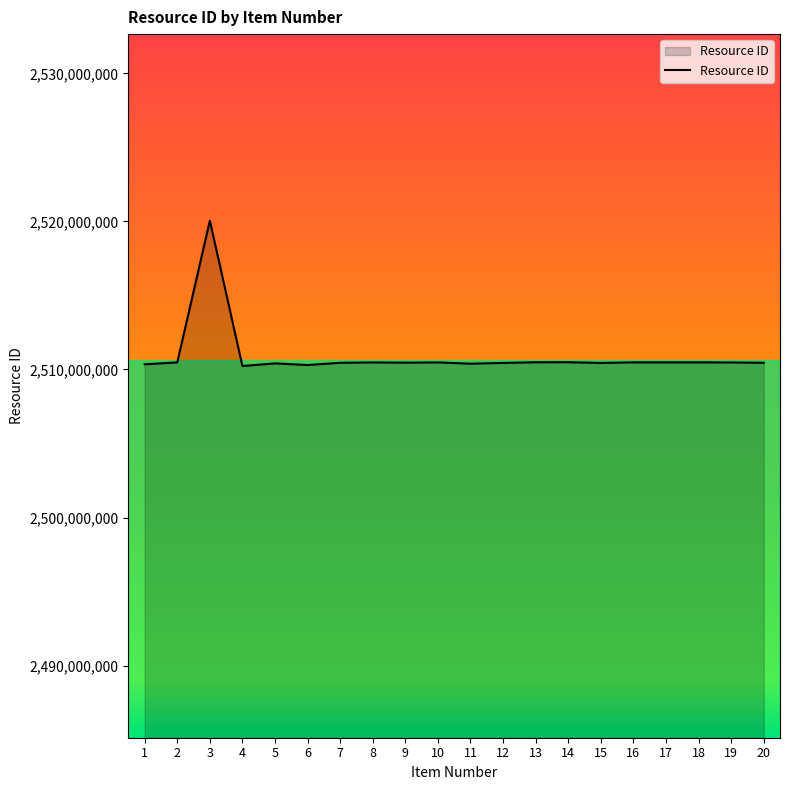

What is the greatest value displayed?

2520048212